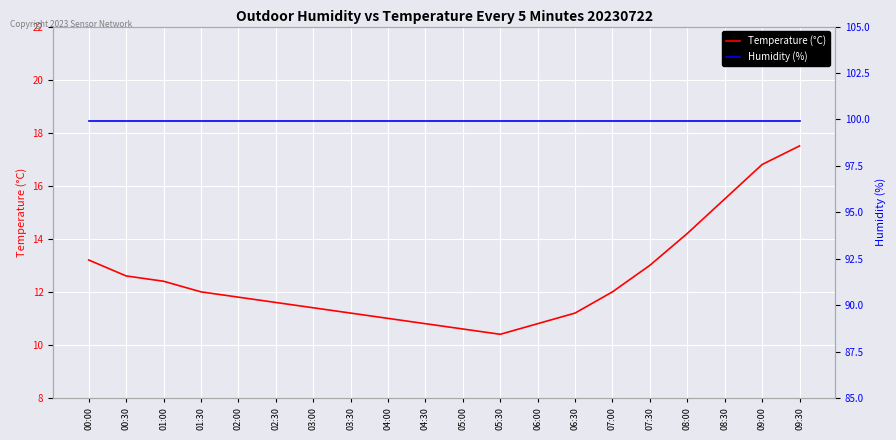

Is it true that Humidity (%) equals 99.9 at 08:00?

True